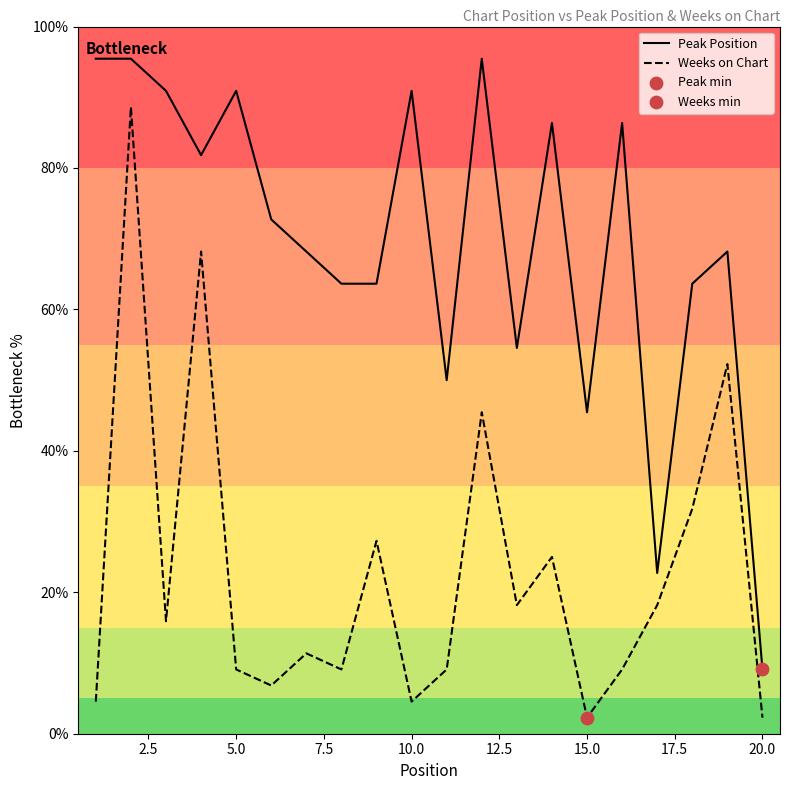

What is the difference between the maximum and minimum values in the Weeks on Chart series?

86.4